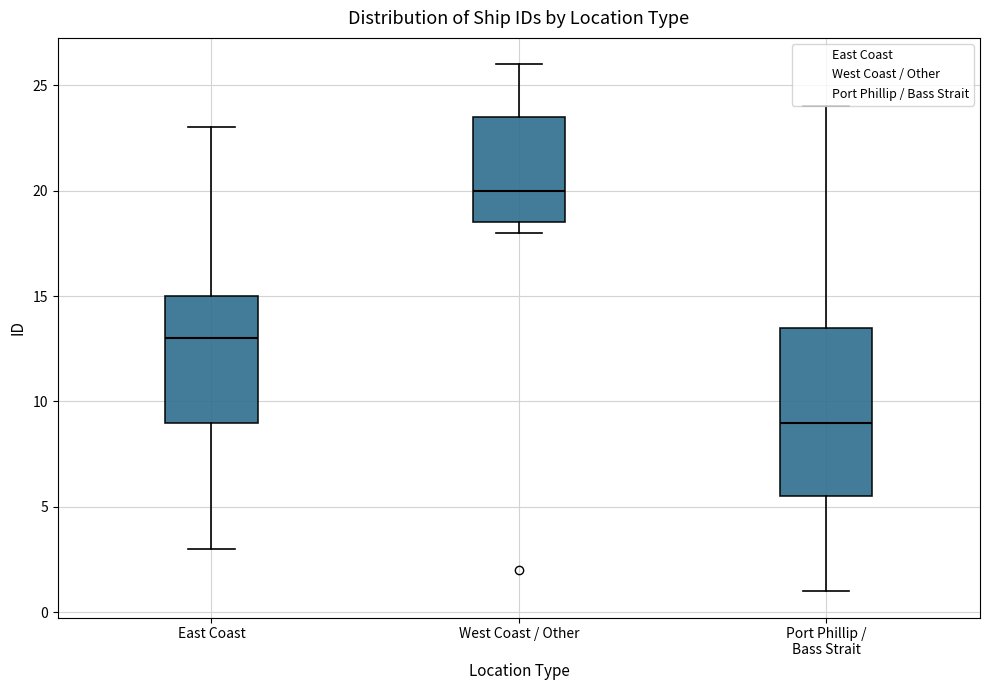

Where is the upper edge of the box for Port Phillip / Bass Strait on the y-axis? The values are not printed on the chart, so give them approximately, as read against the axis.

13.5